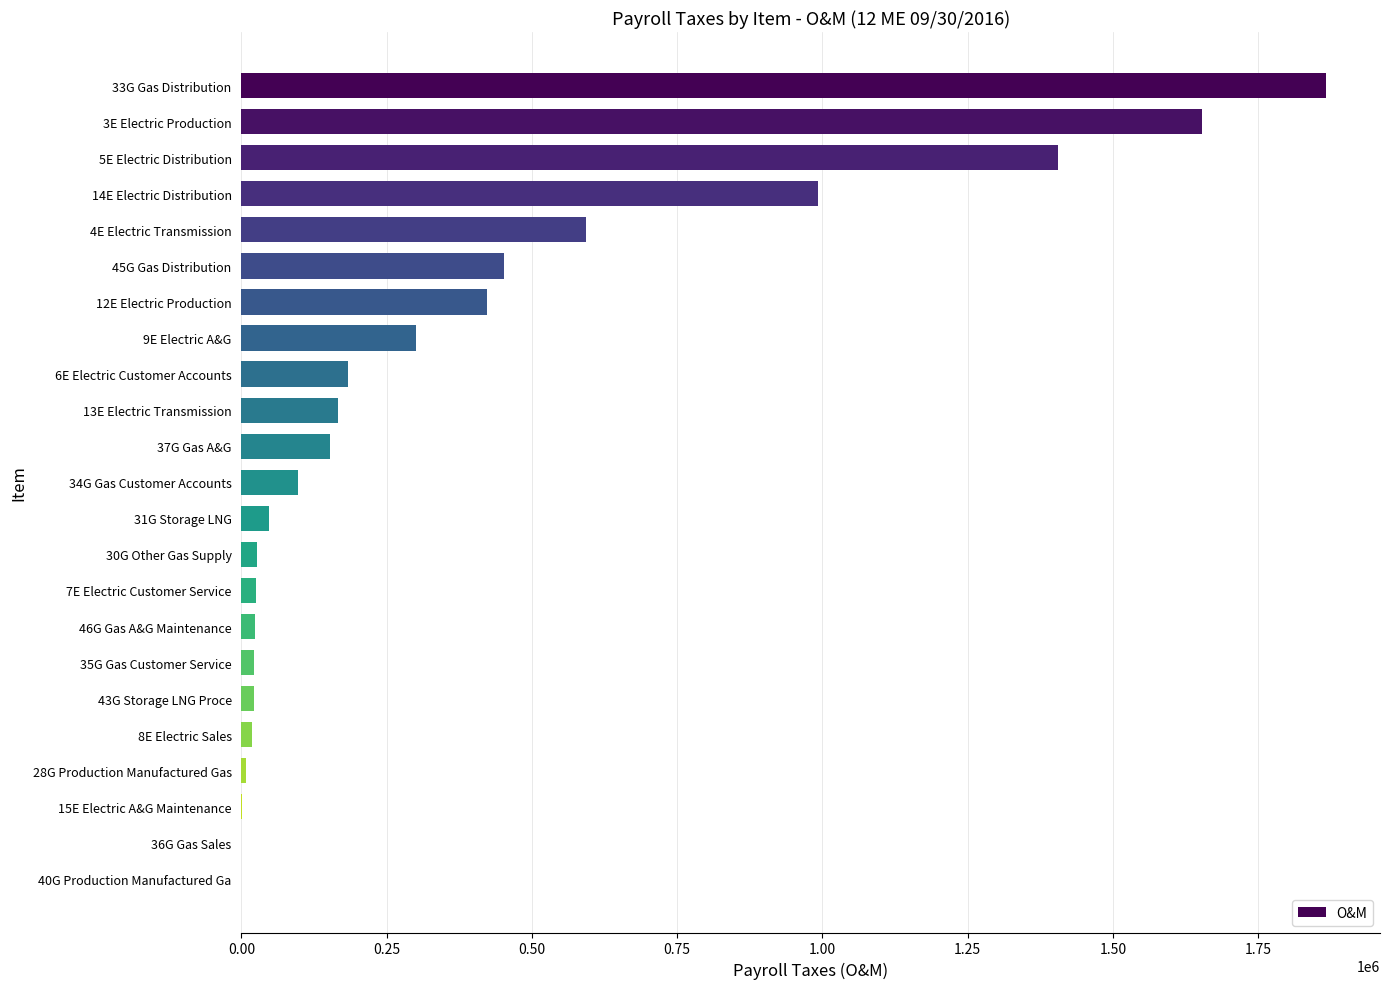

What is the sum of all values?

8476062.1